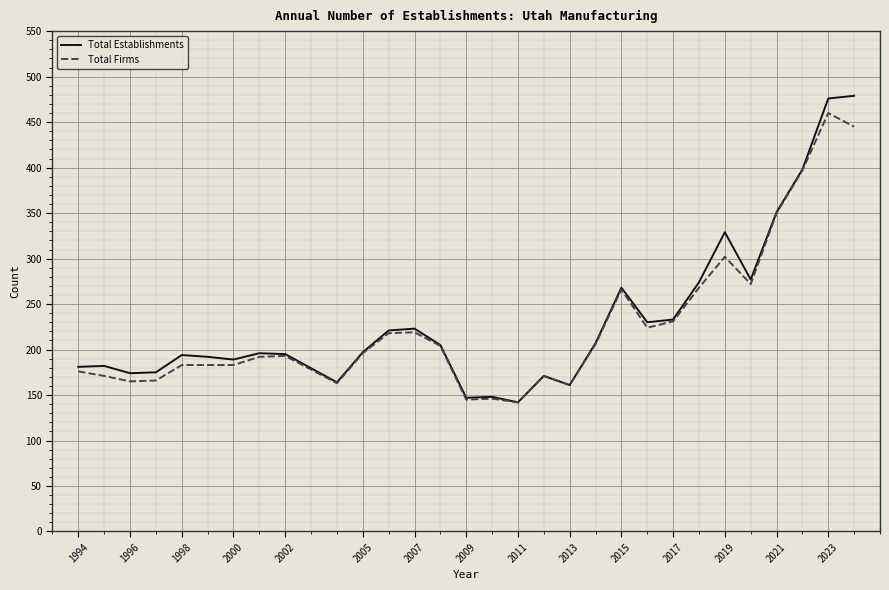

What is the average value of the Total Firms series?

227